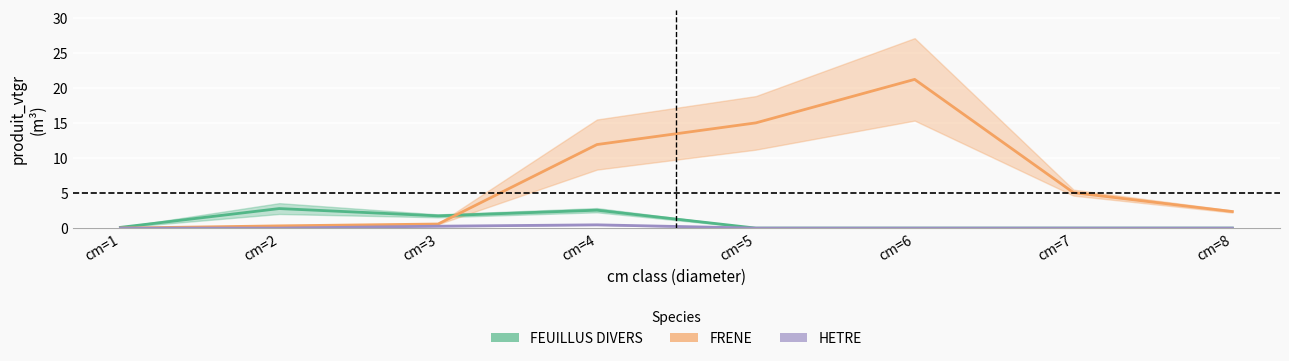

True or false: FRENE and HETRE intersect in this chart.

False